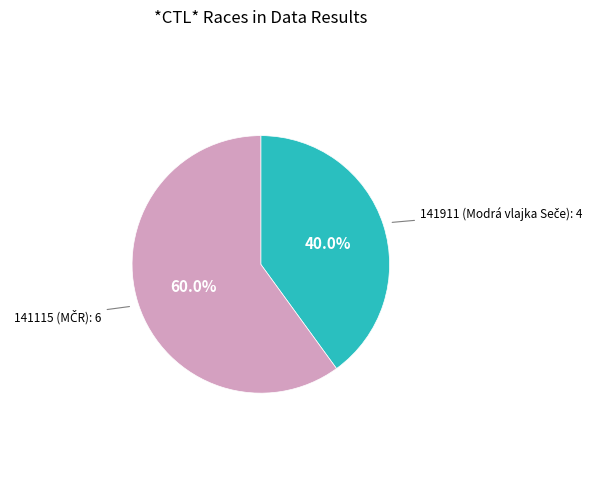

Does any single category account for the majority?

Yes